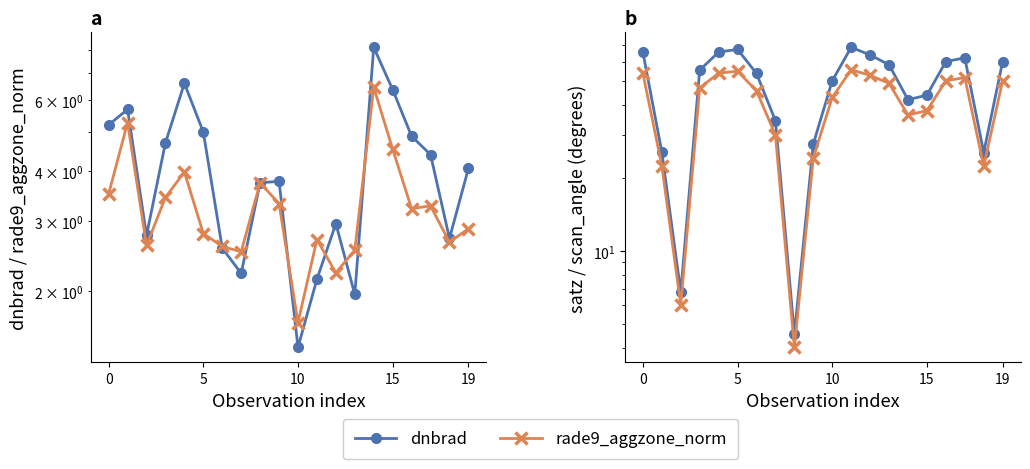

What is the sum of the scan_angle values at 16 and 0?

104.0